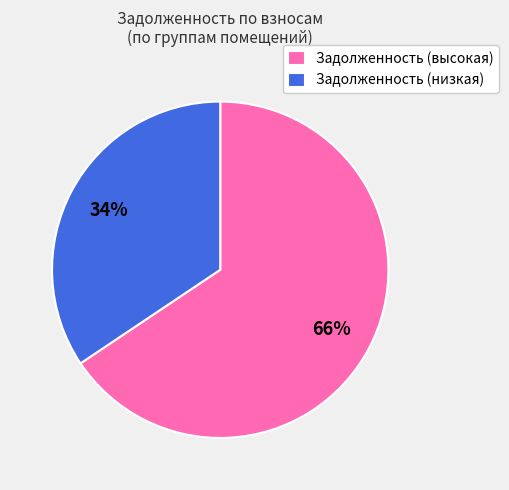

To the nearest percent, what portion does Задолженность (высокая) represent?

66%